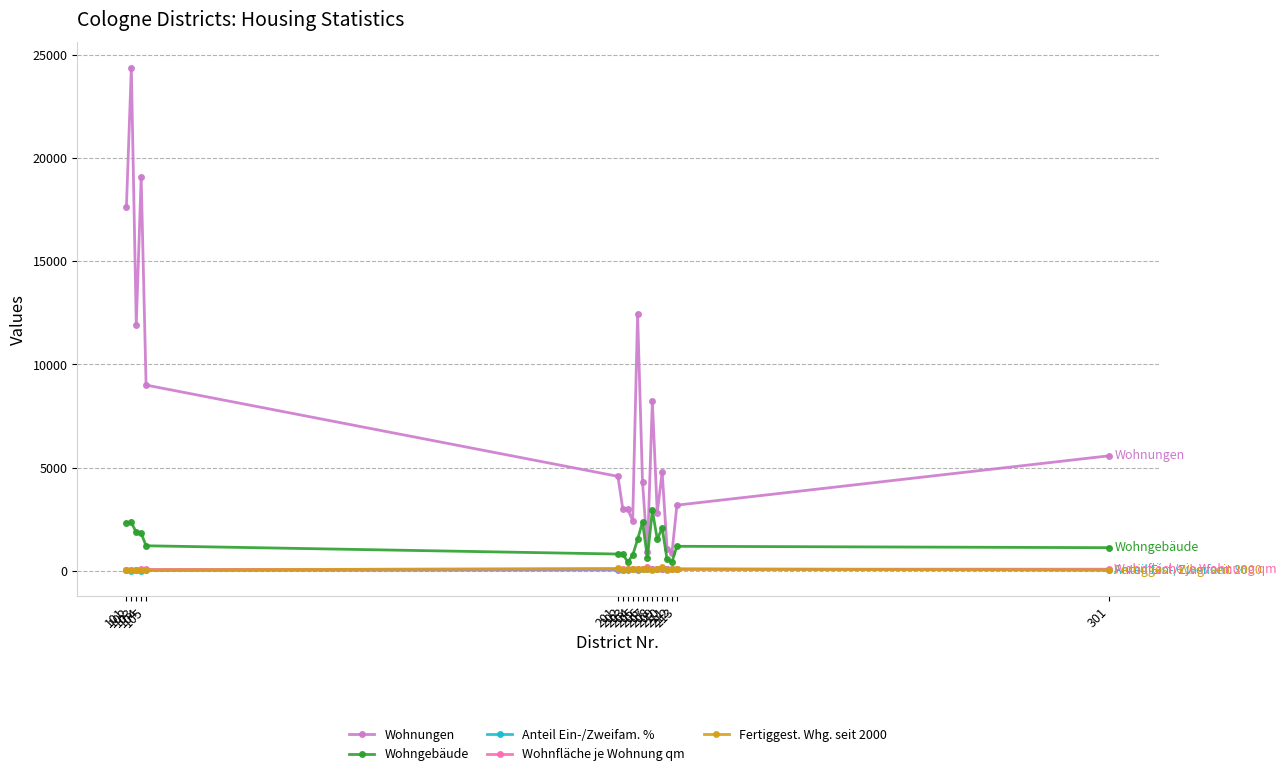

Which series has the largest range (max minus min)?

Wohnungen